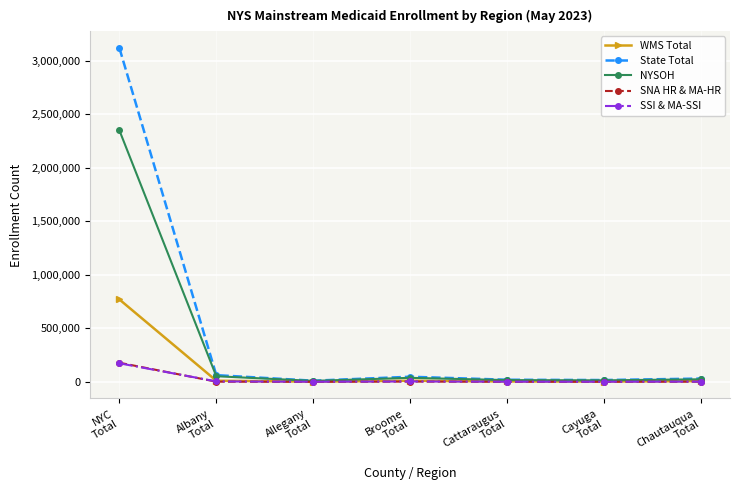

Which series has the largest range (max minus min)?

State Total